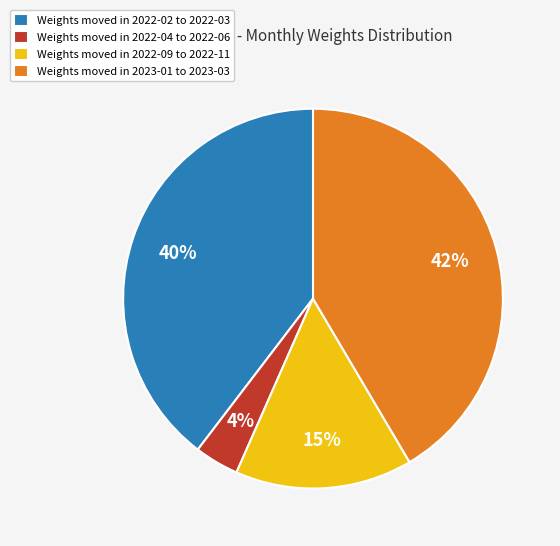

How many segments does this pie chart have?

4